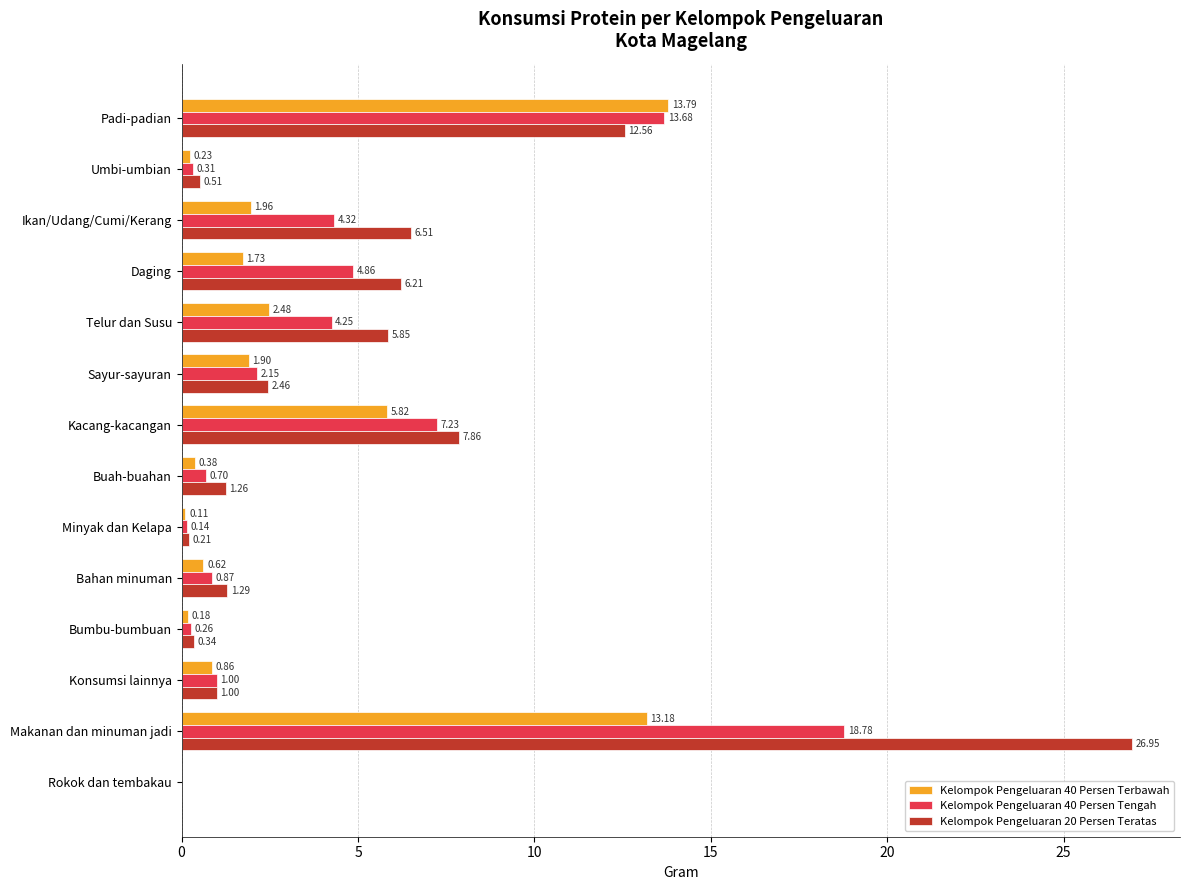

Is the value of Kelompok Pengeluaran 40 Persen Terbawah at Konsumsi lainnya greater than the value of Kelompok Pengeluaran 40 Persen Tengah at Umbi-umbian?

Yes